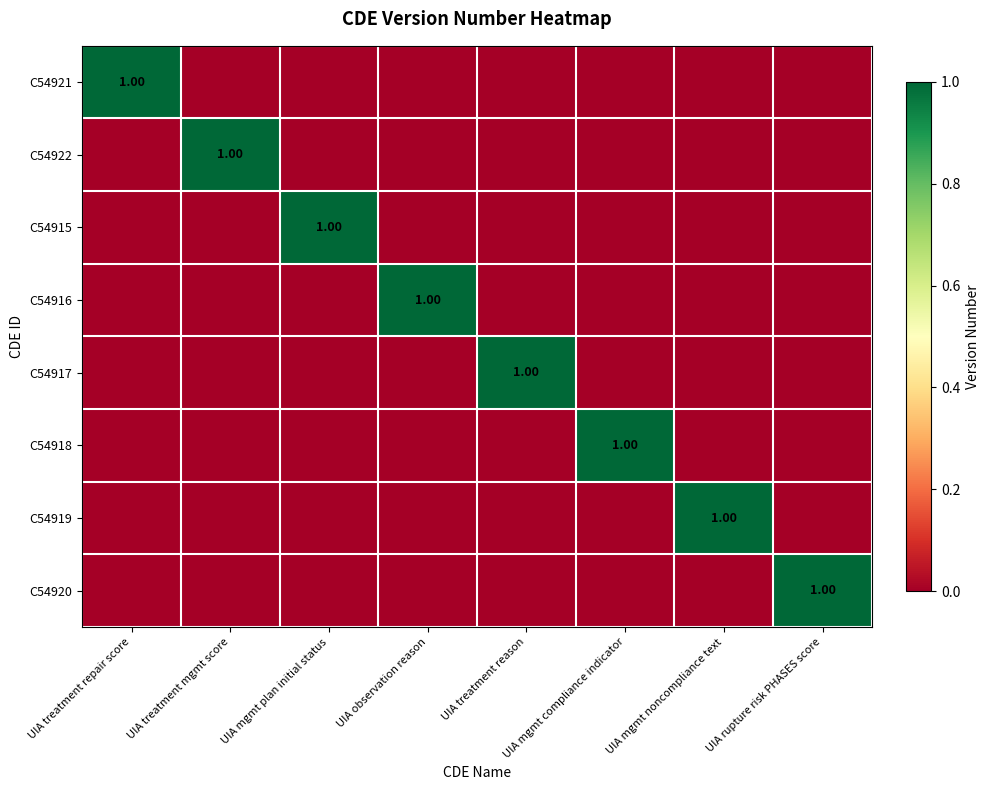

Is it true that C54915 equals -1 at UIA treatment repair score?

False